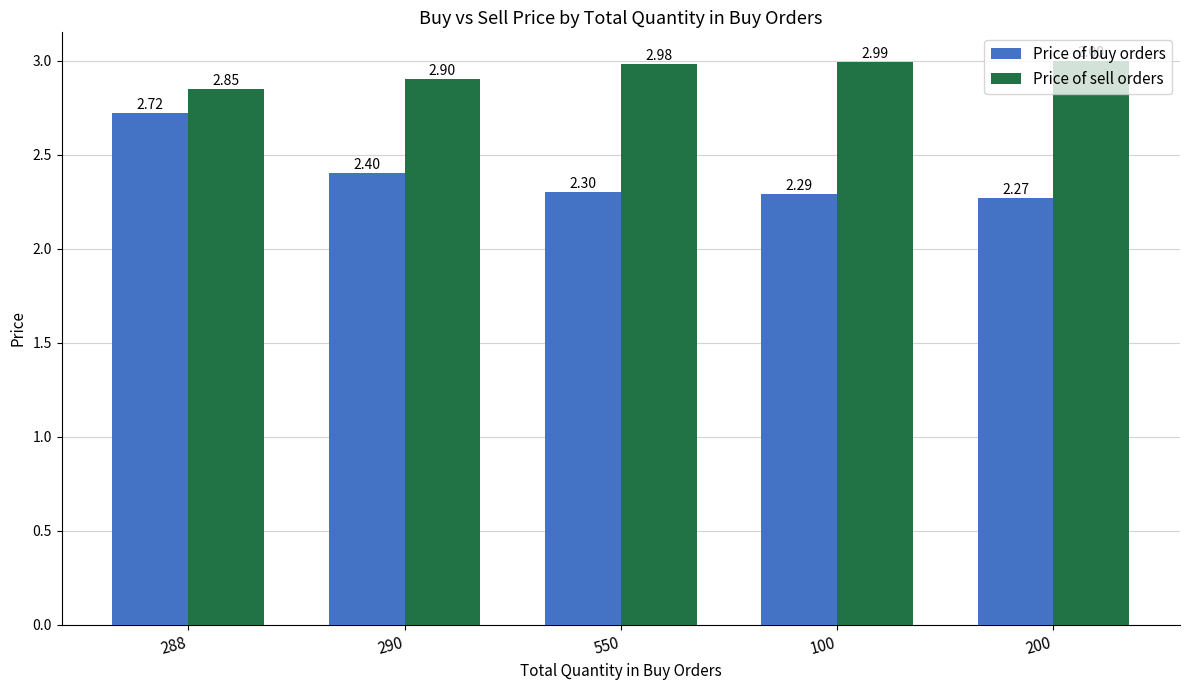

What is the difference between the highest and lowest values at 100?

0.7